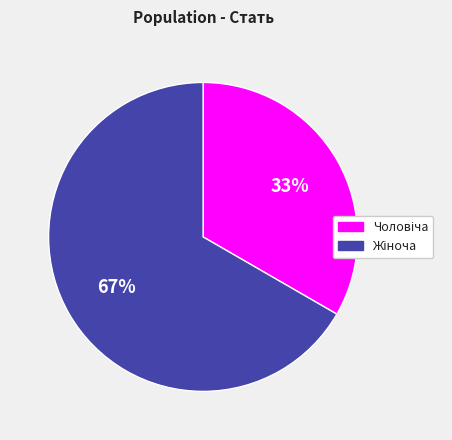

To the nearest percent, what is the average slice percentage?

50%